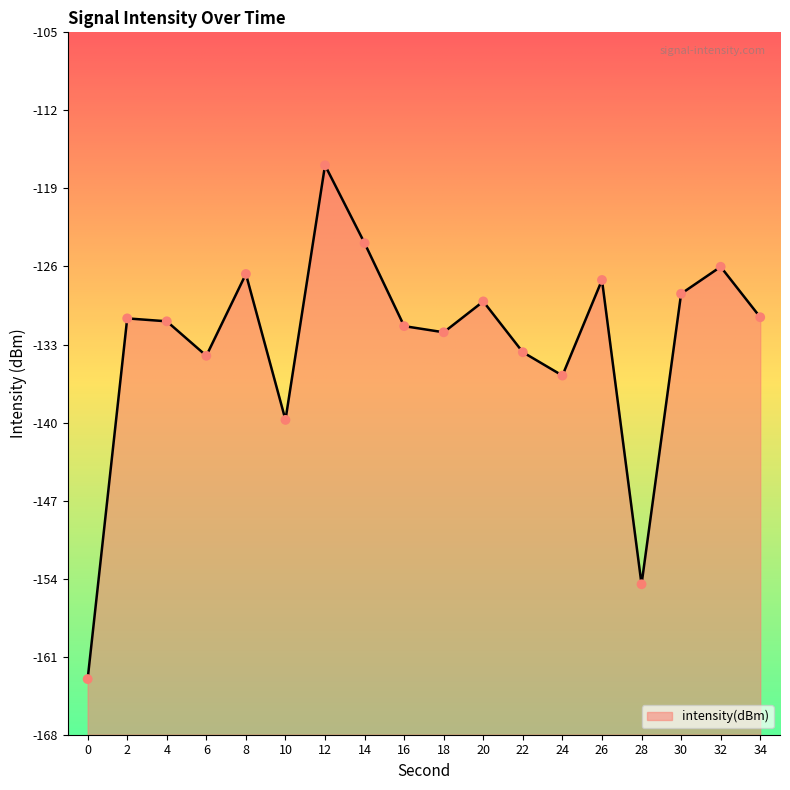

Which has a higher value, 34 or 10?

34